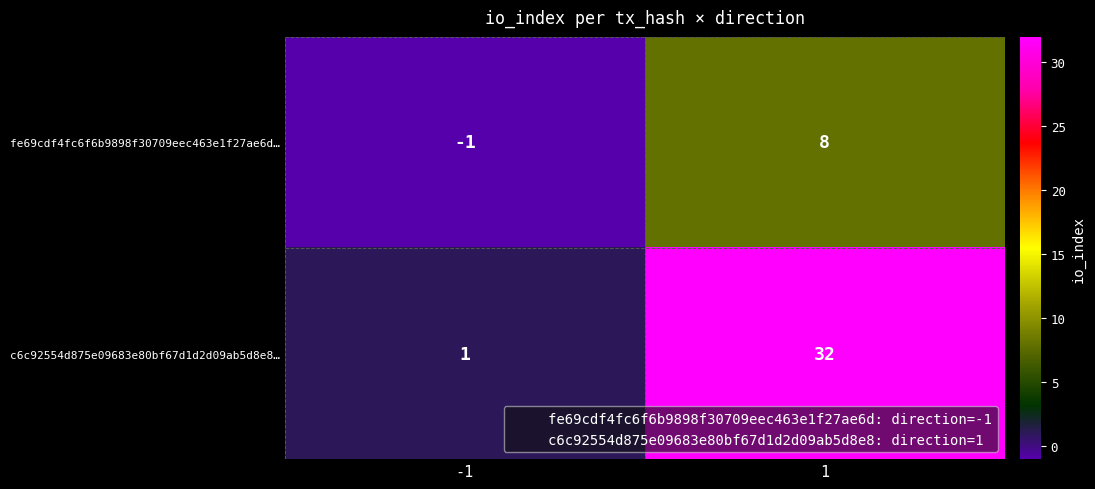

Rank the series by their average value, from lowest to highest.

fe69cdf4fc6f6b9898f30709eec463e1f27ae6d…, c6c92554d875e09683e80bf67d1d2d09ab5d8e8…